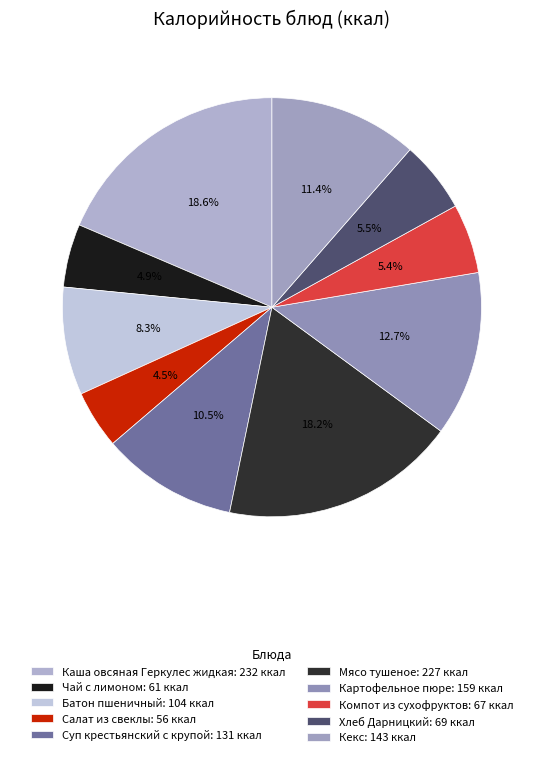

Count the number of slices in the pie.

10